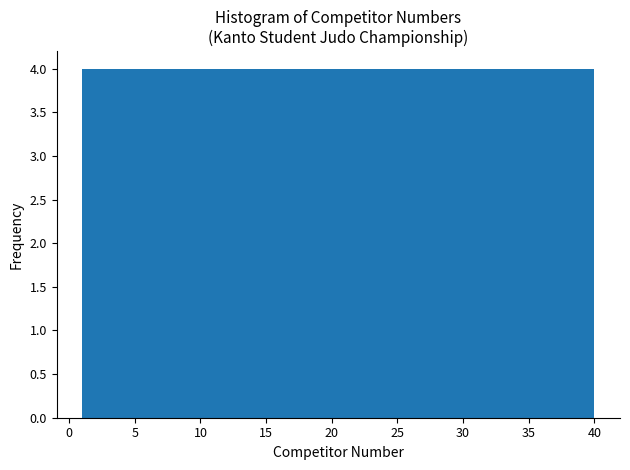

Reading left to right, transcribe this chart: for each bar, give the range it covers on the x-axis and its height. Neither the bar edges nor the heights are printed on the chart, so give them approximately, as read against the axes.

1.0 to 4.9: 4
4.9 to 8.8: 4
8.8 to 12.7: 4
12.7 to 16.6: 4
16.6 to 20.5: 4
20.5 to 24.4: 4
24.4 to 28.3: 4
28.3 to 32.2: 4
32.2 to 36.1: 4
36.1 to 40.0: 4